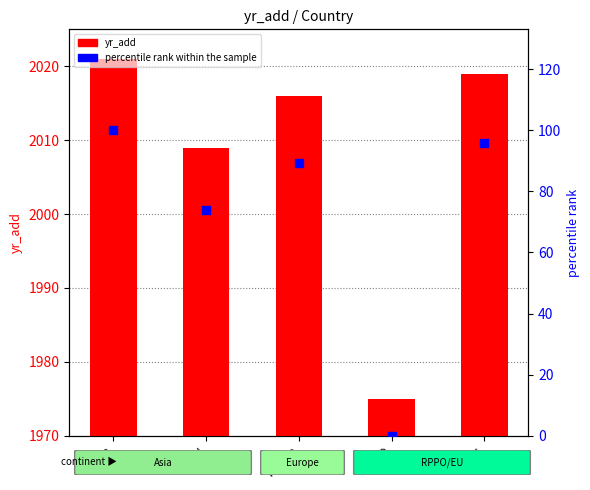

What is the total value across all series at Israel?

2082.9